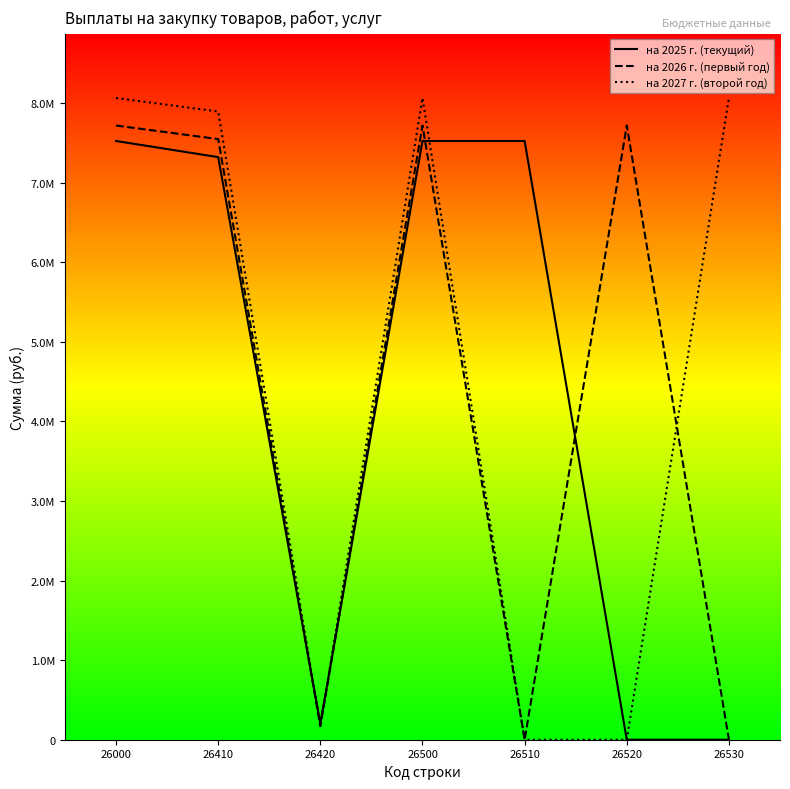

List the labels in order of на 2025 г. (текущий) value, largest first.

26000, 26500, 26510, 26410, 26420, 26520, 26530